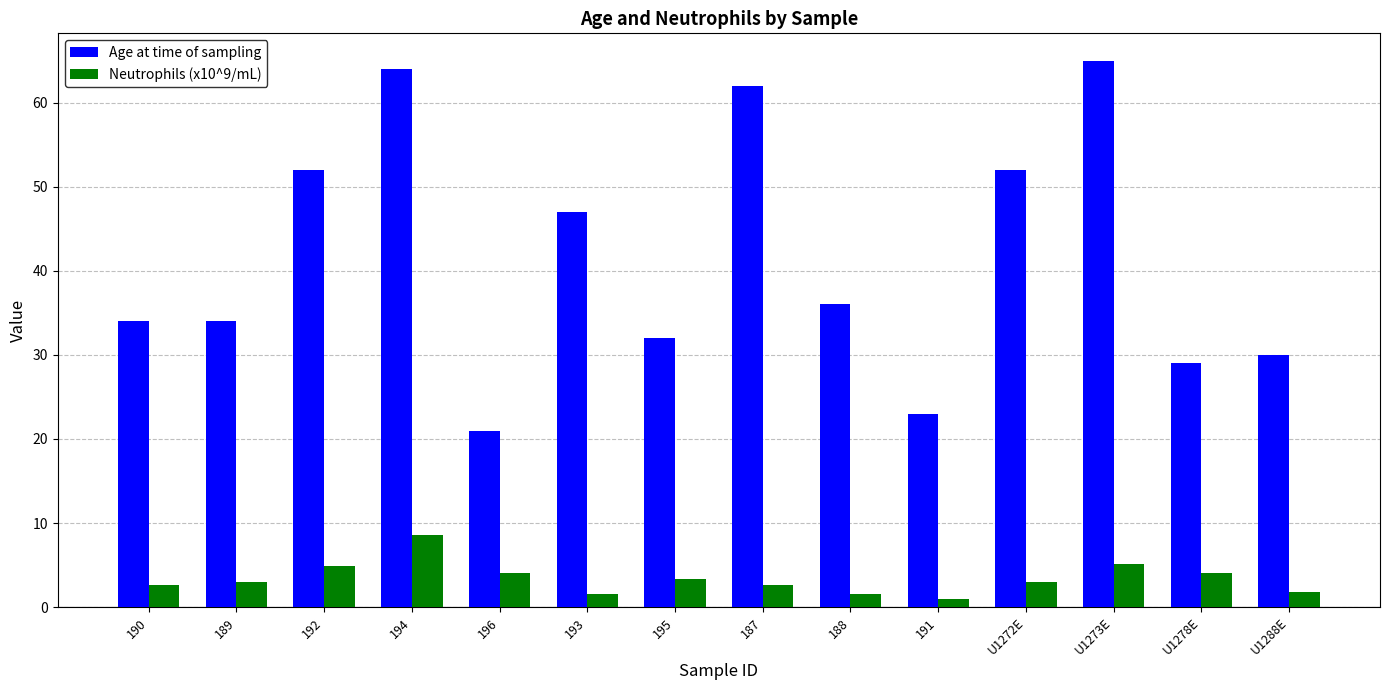

How many values in the Age at time of sampling series are below 36?

7